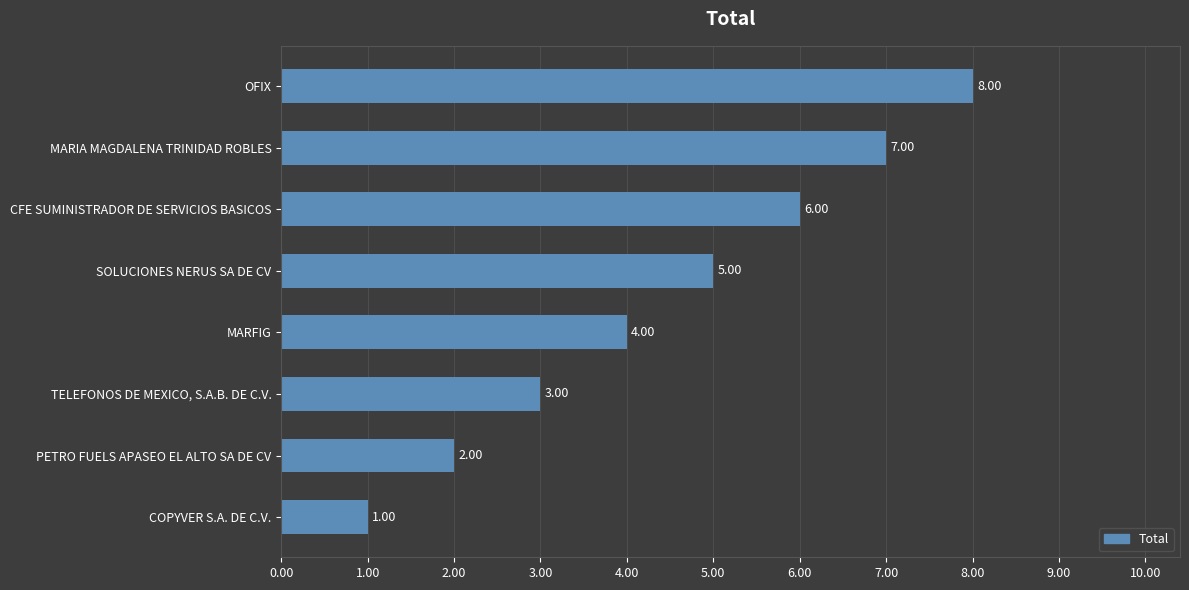

Rank the categories by value from lowest to highest.

COPYVER S.A. DE C.V., PETRO FUELS APASEO EL ALTO SA DE CV, TELEFONOS DE MEXICO, S.A.B. DE C.V., MARFIG, SOLUCIONES NERUS SA DE CV, CFE SUMINISTRADOR DE SERVICIOS BASICOS, MARIA MAGDALENA TRINIDAD ROBLES, OFIX